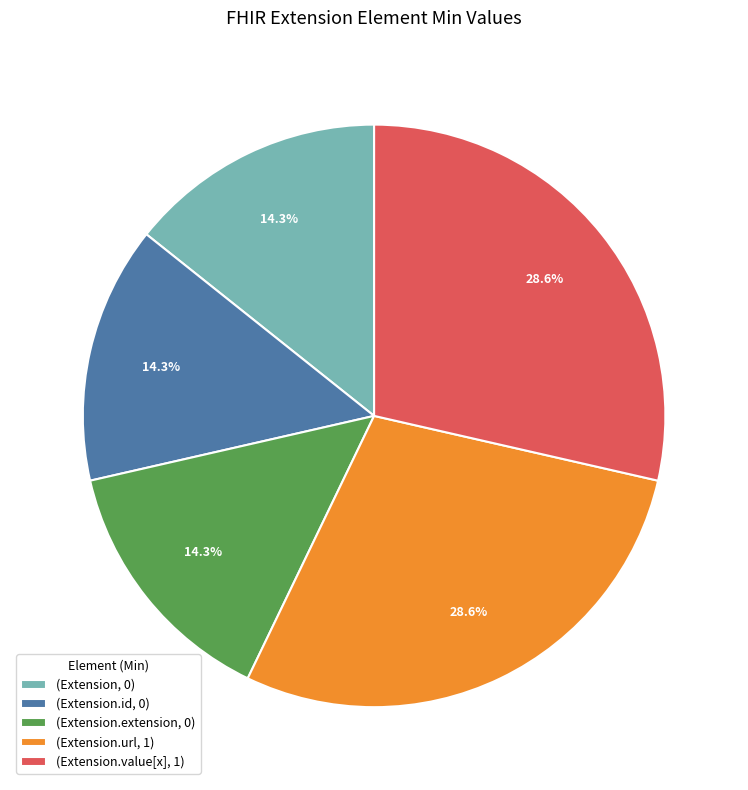

Does any single category account for the majority?

No